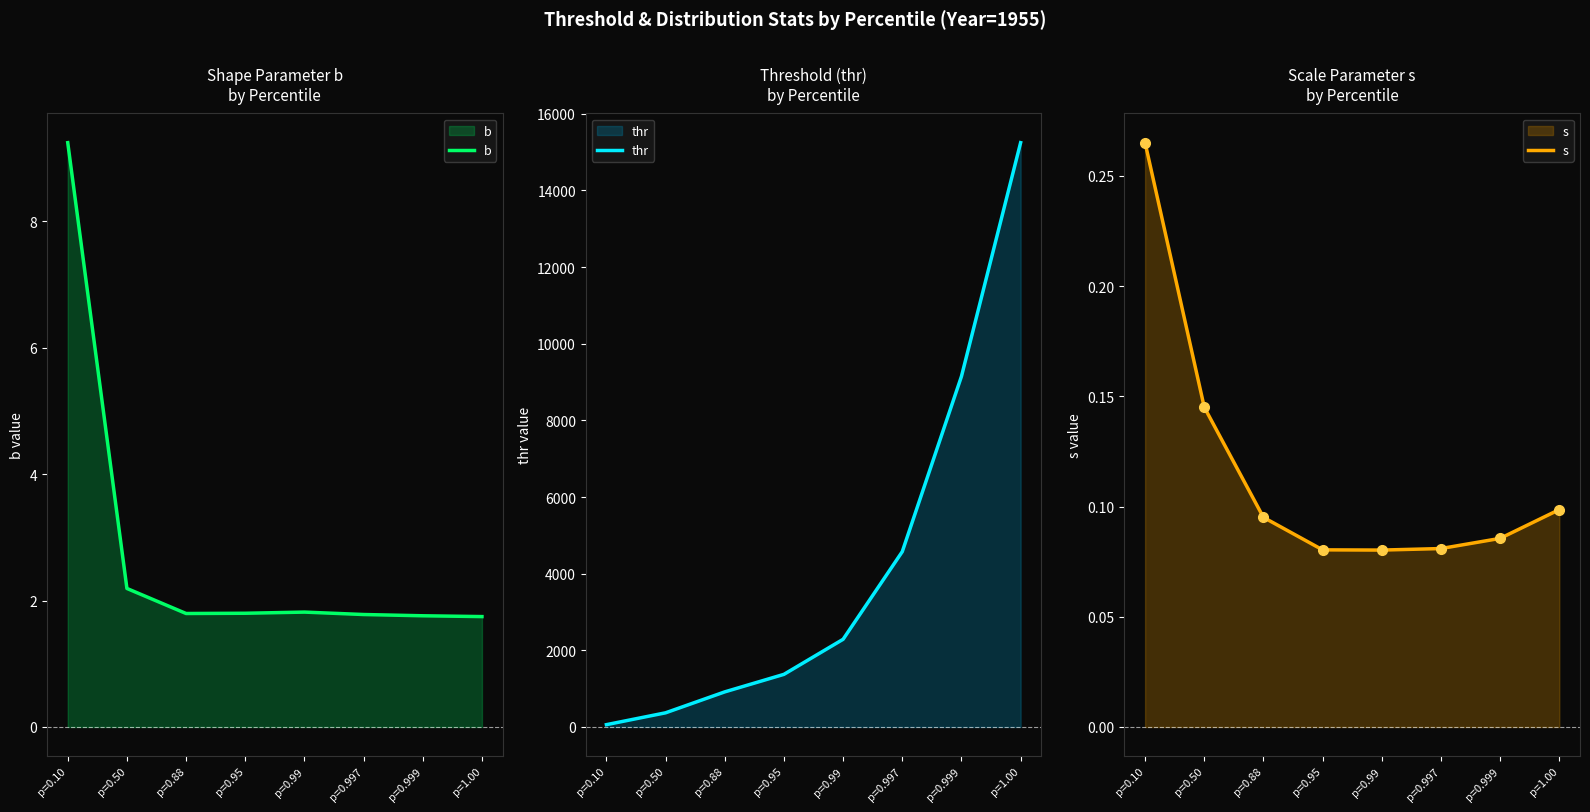

At which category does the chart reach its peak across all series?

p=1.00